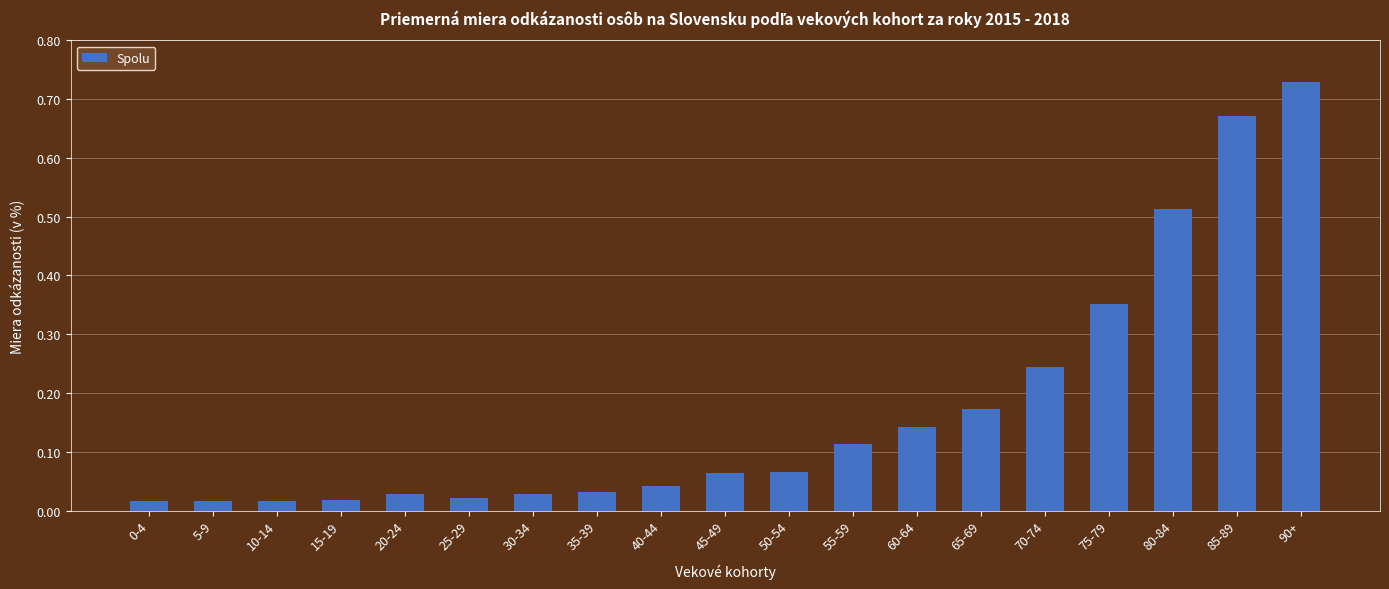

What is the label of the 16th bar from the right?

15-19